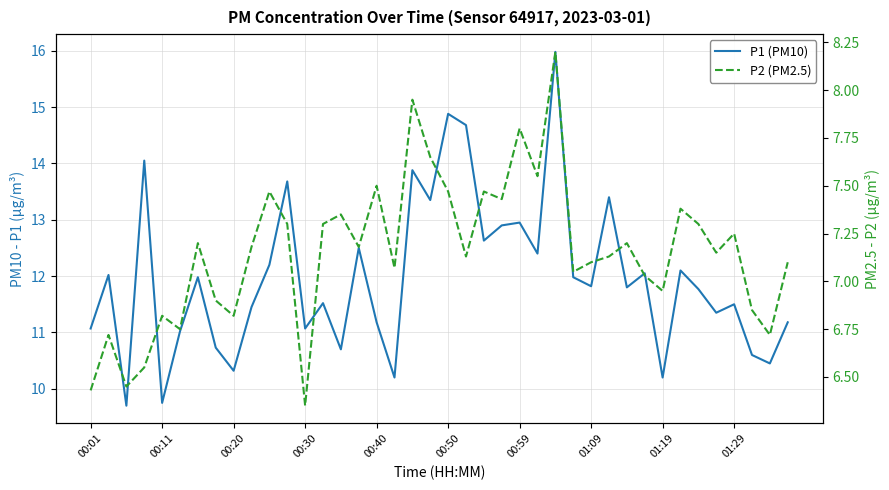

Is this an area chart (filled region under the line)?

No